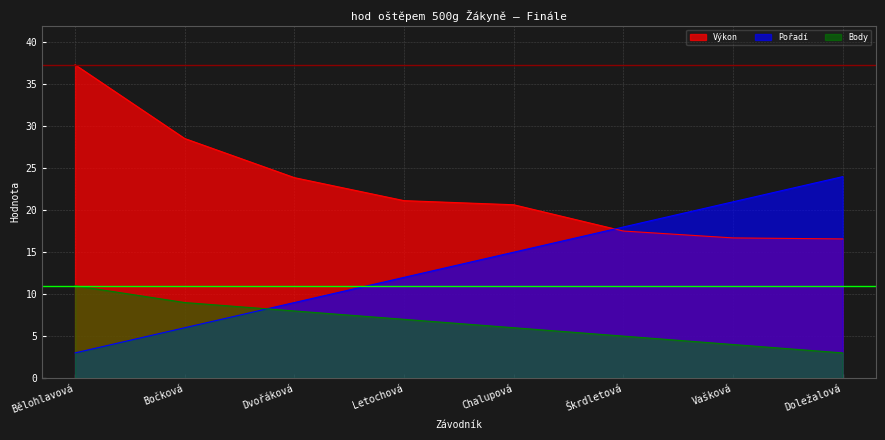

What is the difference between the second highest and second lowest values in the Body series?

5.0